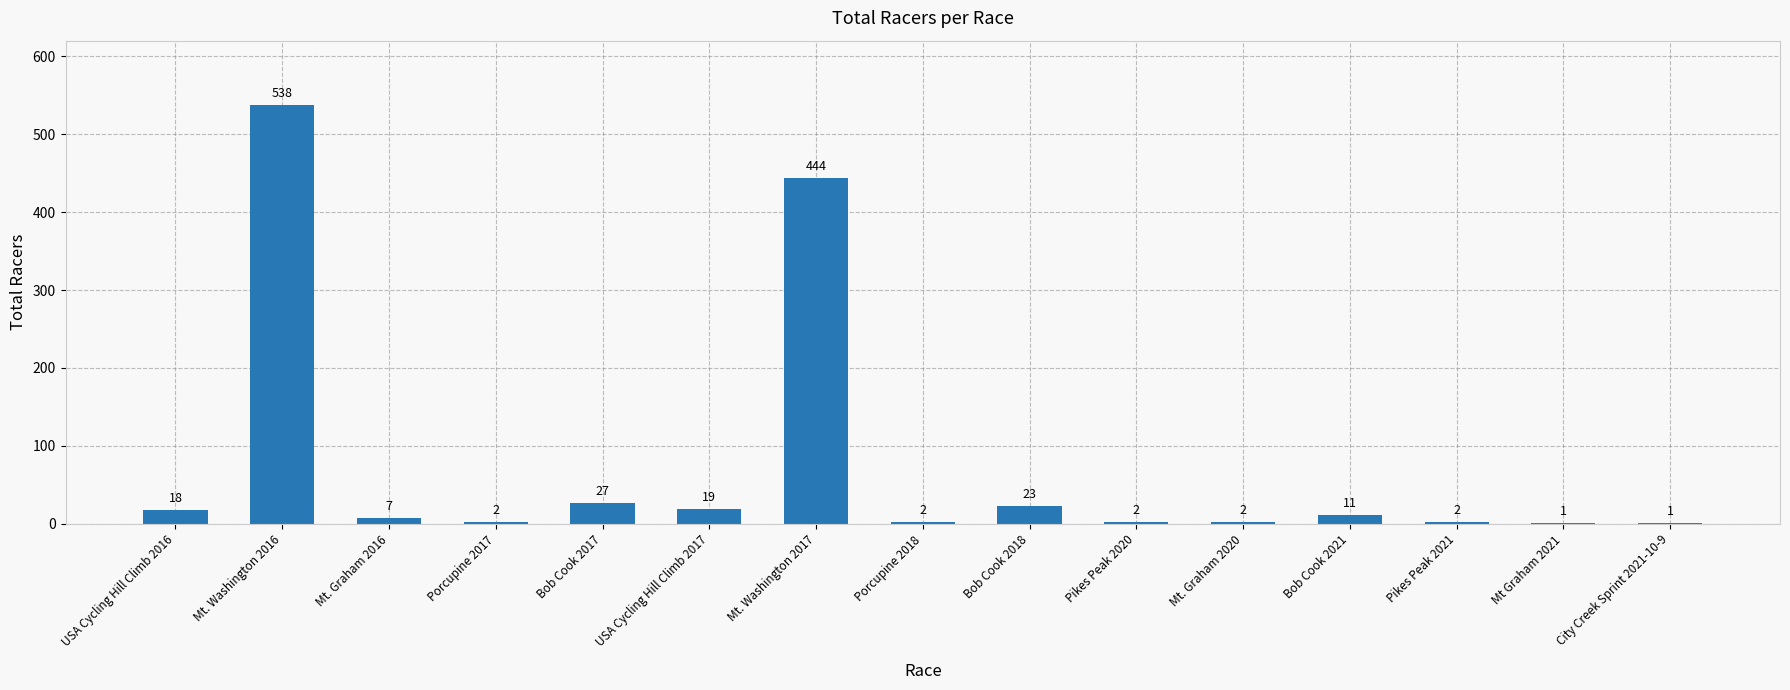

True or false: the data shows 7 at Mt. Graham 2016.

True